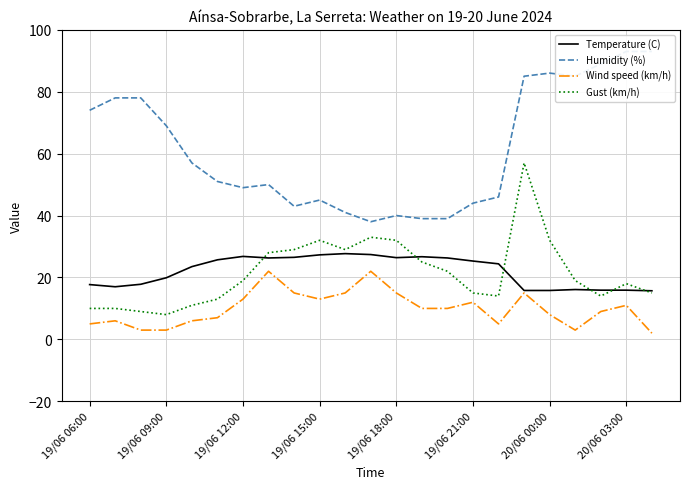

List the series in order of their peak value, highest first.

Humidity (%), Gust (km/h), Temperature (C), Wind speed (km/h)